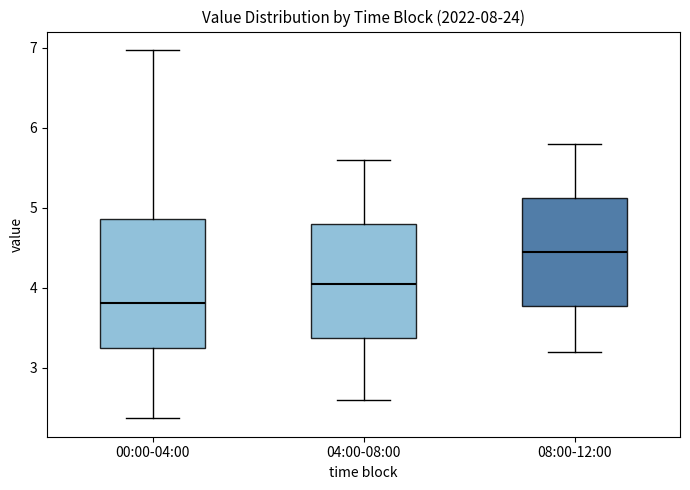

Which box is the tallest, from its lower edge to its upper edge?

00:00-04:00